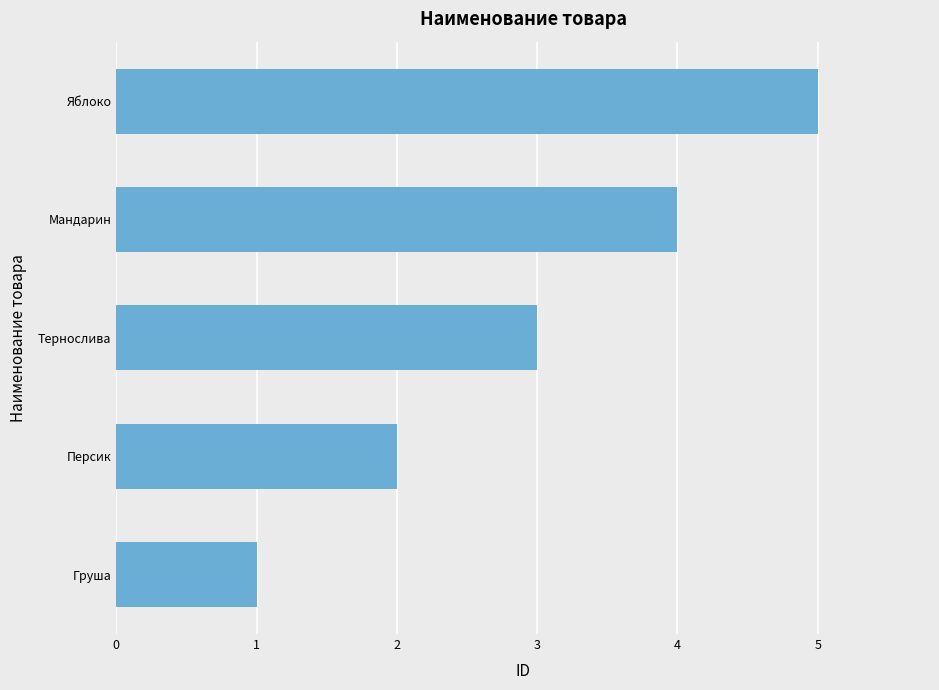

What value does the data have at Мандарин?

4